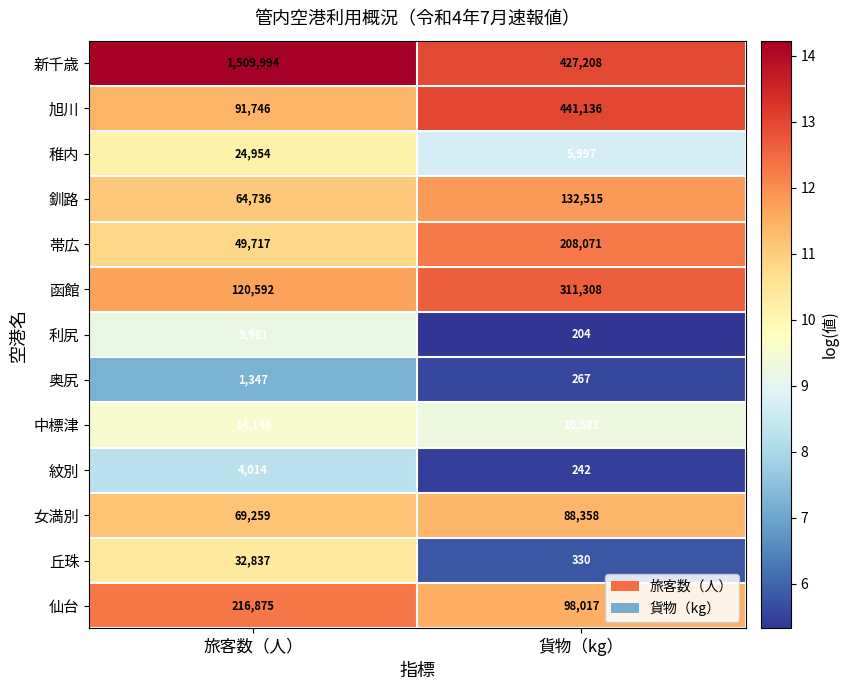

What is the total value across all series at 旅客数（人）?

2210198